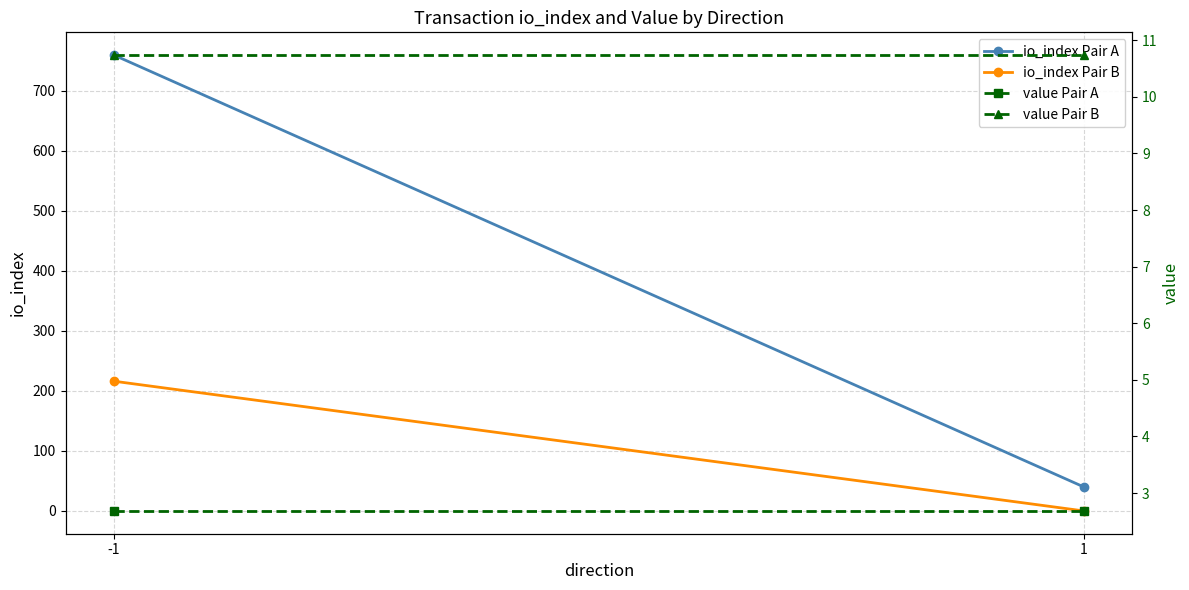

What is the average value of the io_index Pair B series?

108.0